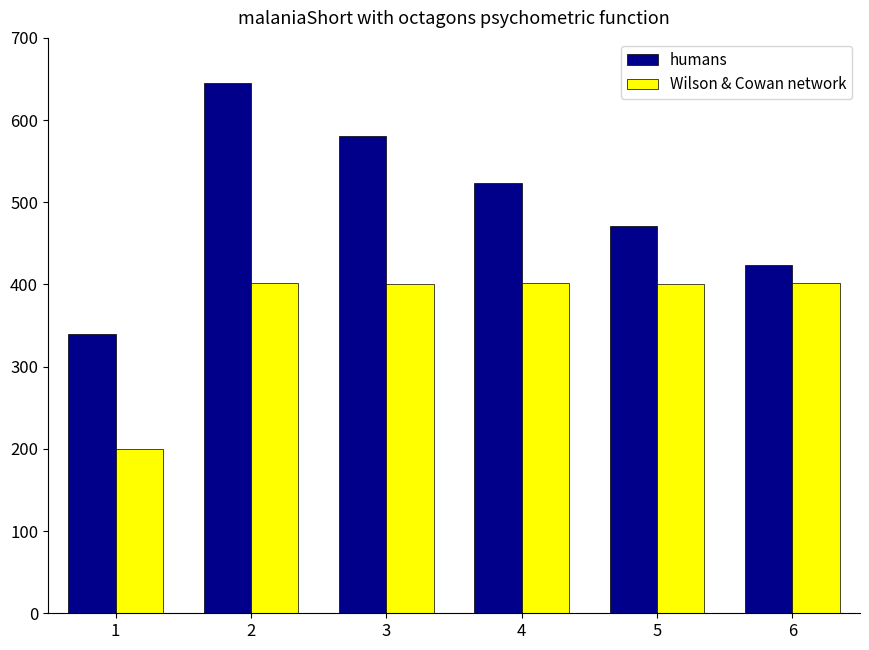

Which series has the largest range (max minus min)?

humans